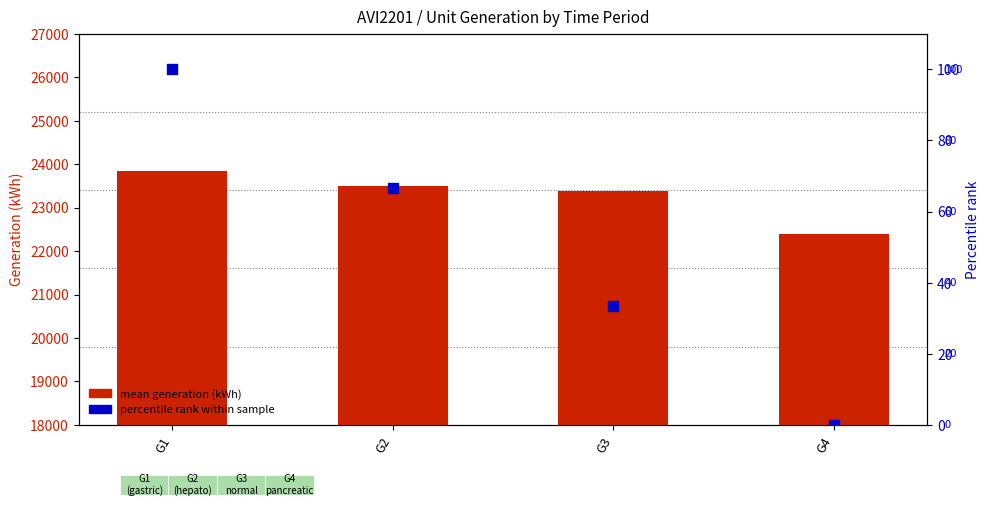

What is the total value across all series at G1?

23948.3